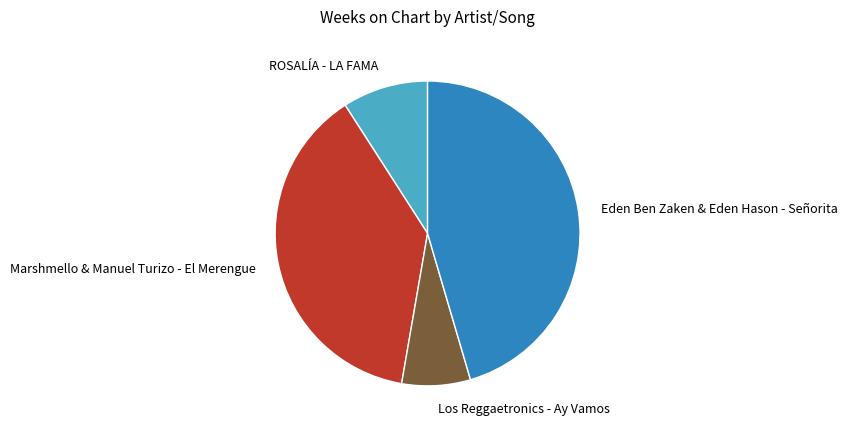

What is the largest slice in the pie chart?

Eden Ben Zaken & Eden Hason - Señorita